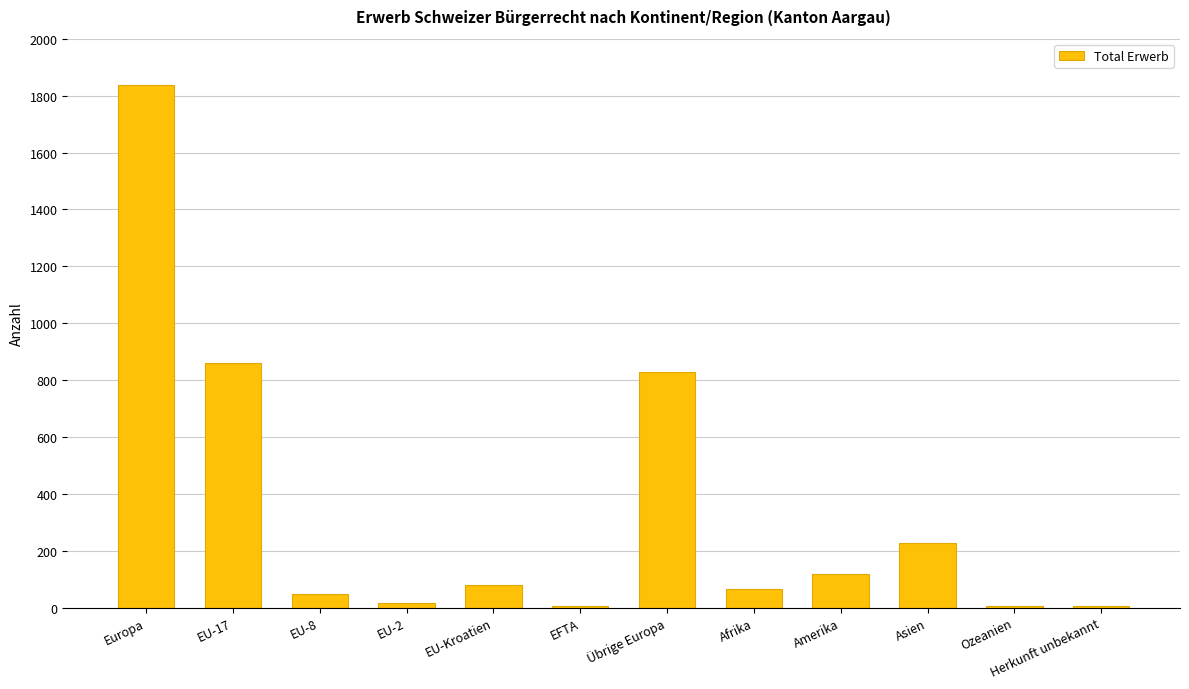

Where does the data first go above 80?

Europa